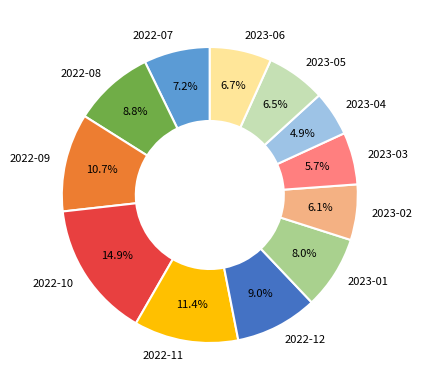

Does 2022-07 account for over 50% of the chart?

No